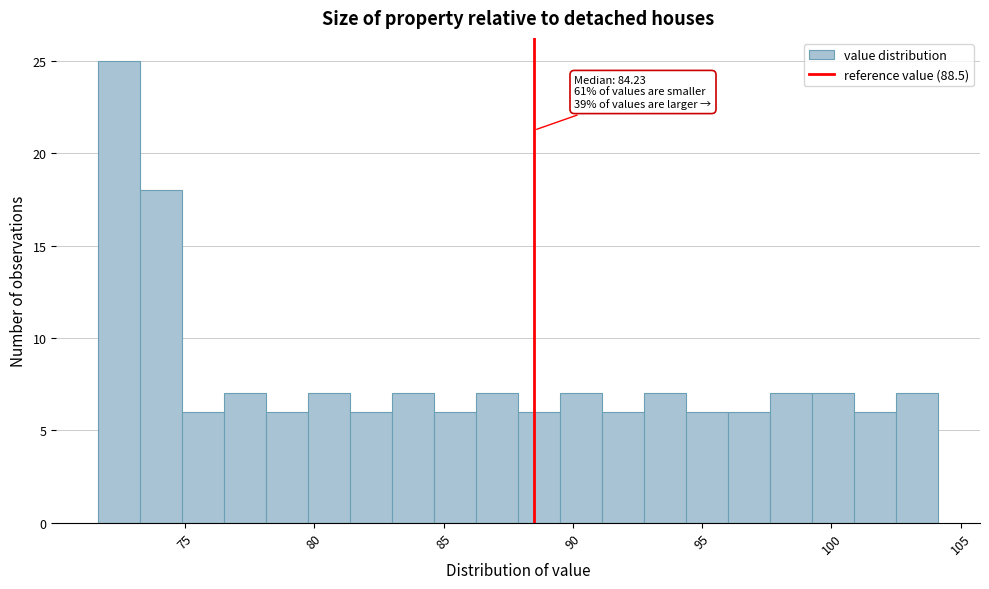

Read against the x-axis, roughly where is the centre of the tallest bar?

72.5